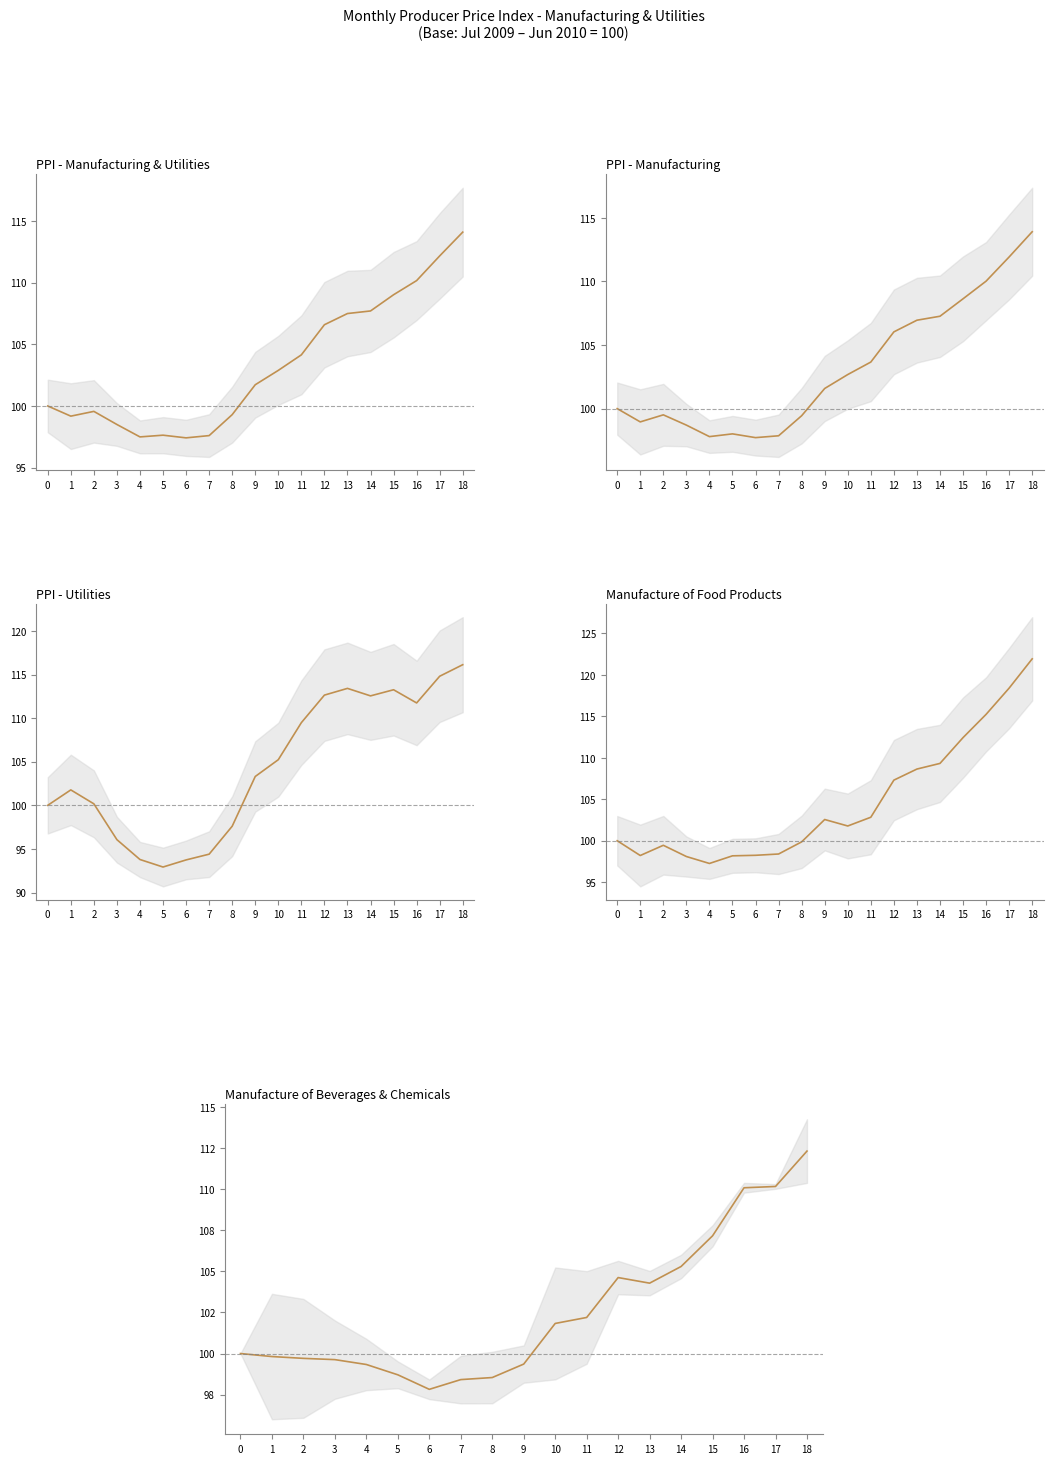

Reading left to right, list all the values displayed in this chart.

PPI-MANUFACTURING AND UTILITIES: 0=100.0	1=99.2	2=99.6	3=98.5	4=97.5	5=97.6	6=97.4	7=97.6	8=99.3	9=101.7	10=102.9	11=104.1	12=106.6	13=107.5	14=107.7	15=109.0	16=110.2	17=112.2	18=114.1
PPI-MANUFACTURING: 0=100.0	1=99.0	2=99.5	3=98.7	4=97.8	5=98.0	6=97.7	7=97.9	8=99.4	9=101.6	10=102.7	11=103.7	12=106.0	13=106.9	14=107.3	15=108.6	16=110.0	17=111.9	18=113.9
PPI-UTILITIES: 0=100.0	1=101.8	2=100.2	3=96.1	4=93.8	5=92.9	6=93.7	7=94.4	8=97.6	9=103.3	10=105.2	11=109.5	12=112.6	13=113.4	14=112.6	15=113.3	16=111.7	17=114.8	18=116.1
MANUFACTURE OF FOOD PRODUCTS: 0=100.0	1=98.2	2=99.5	3=98.1	4=97.3	5=98.2	6=98.2	7=98.4	8=99.9	9=102.6	10=101.8	11=102.8	12=107.3	13=108.6	14=109.3	15=112.4	16=115.2	17=118.4	18=121.9
Beverages & Chemicals mean: 0=100.0	1=99.8	2=99.7	3=99.6	4=99.3	5=98.7	6=97.8	7=98.4	8=98.5	9=99.4	10=101.8	11=102.2	12=104.6	13=104.3	14=105.3	15=107.2	16=110.1	17=110.2	18=112.3